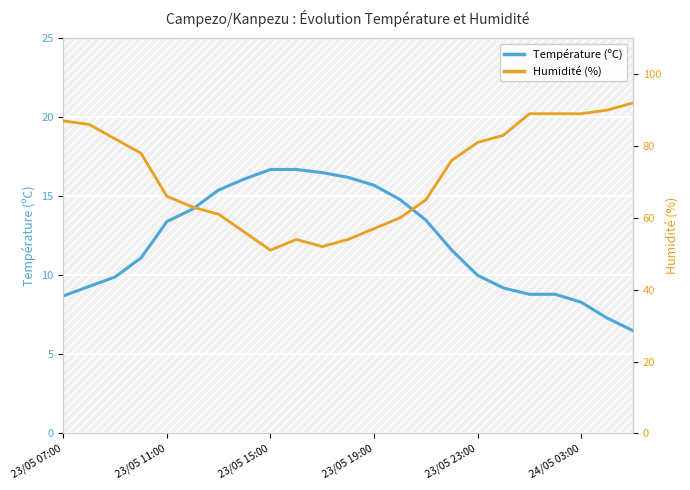

How many values in the Température (ºC) series exceed 11?

13